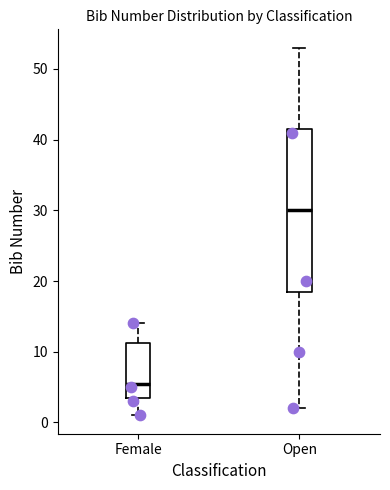

Reading left to right, read every box against the y-axis: the position of its median line, the range the box covers, and the ends of its whiskers. The values are not printed on the chart, so give them approximately, as read against the axis.

Female: median 6, box 4 to 11, whiskers 1 to 14
Open: median 30, box 19 to 42, whiskers 2 to 53